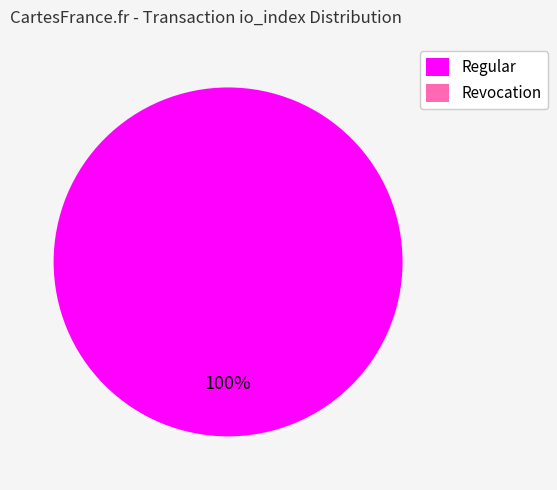

What is the largest slice in the pie chart?

Regular